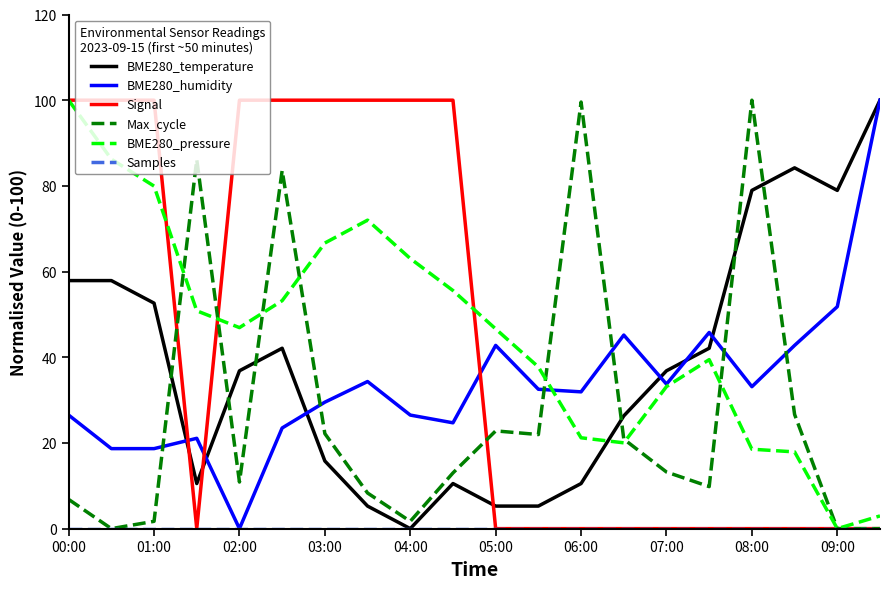

How many intersections are there between BME280_humidity and Max_cycle?

6